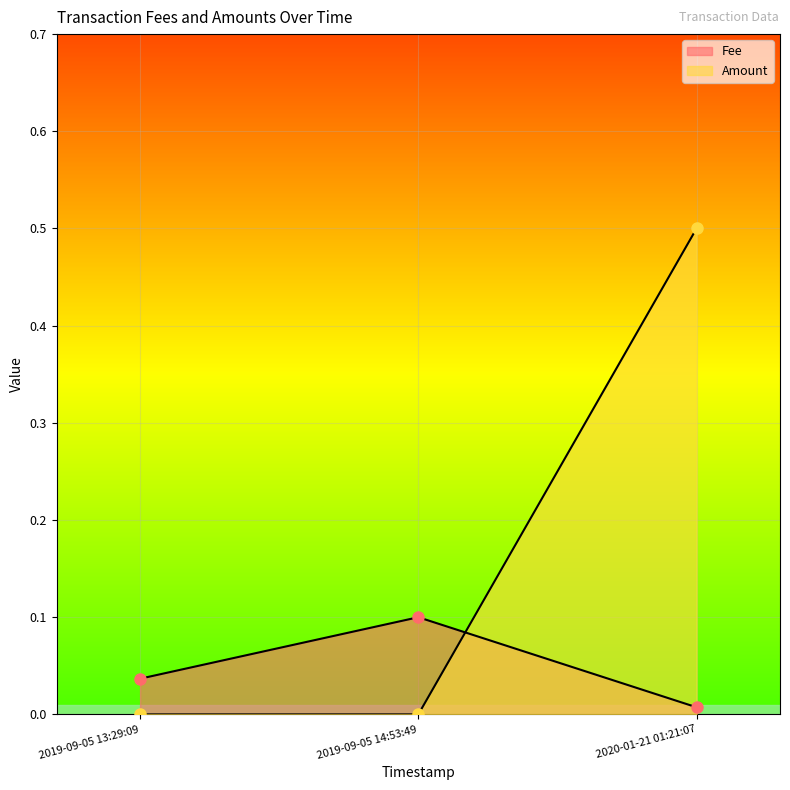

Is it true that Amount equals 0.5 at 2020-01-21 01:21:07?

True